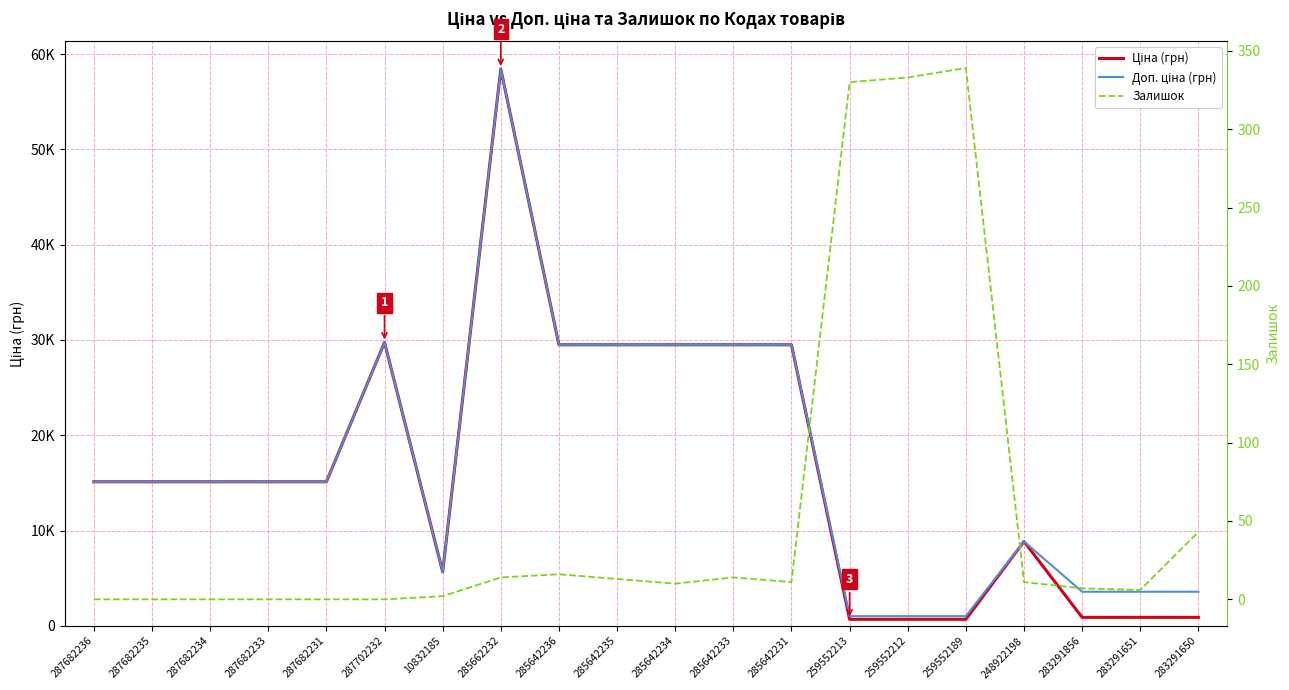

What is the difference between the maximum and minimum values in the Доп. ціна (грн) series?

57401.9